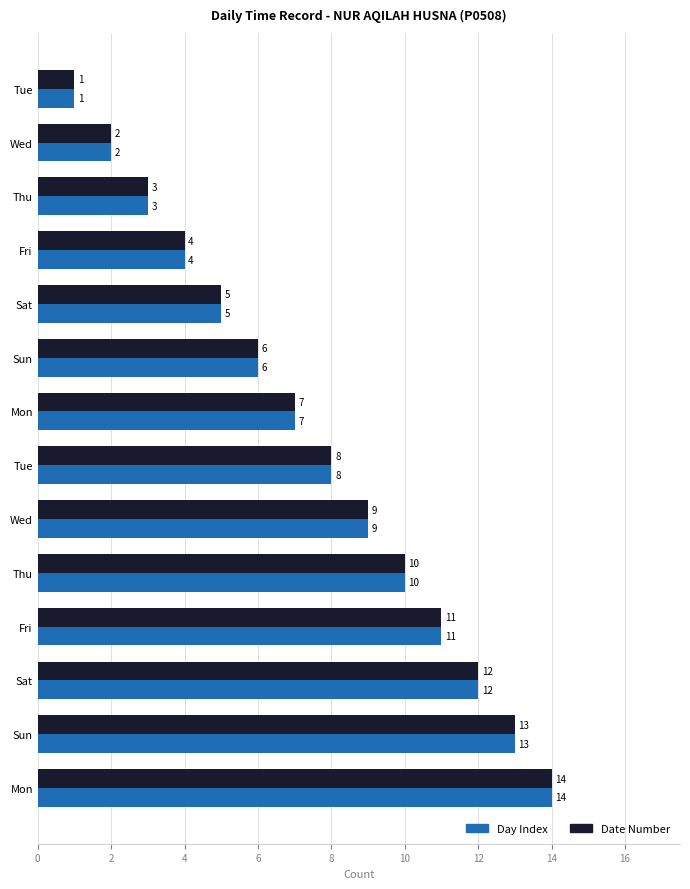

How many categories are shown in the chart?

14